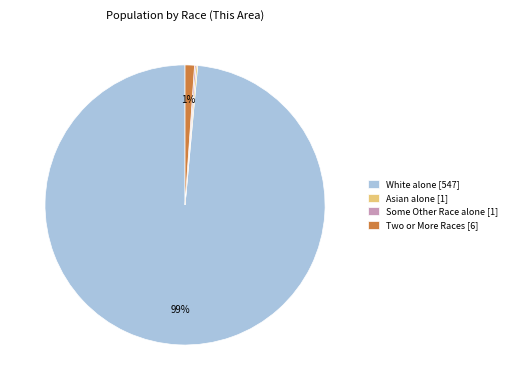

Is it true that White alone [547] is 89% of the pie?

False